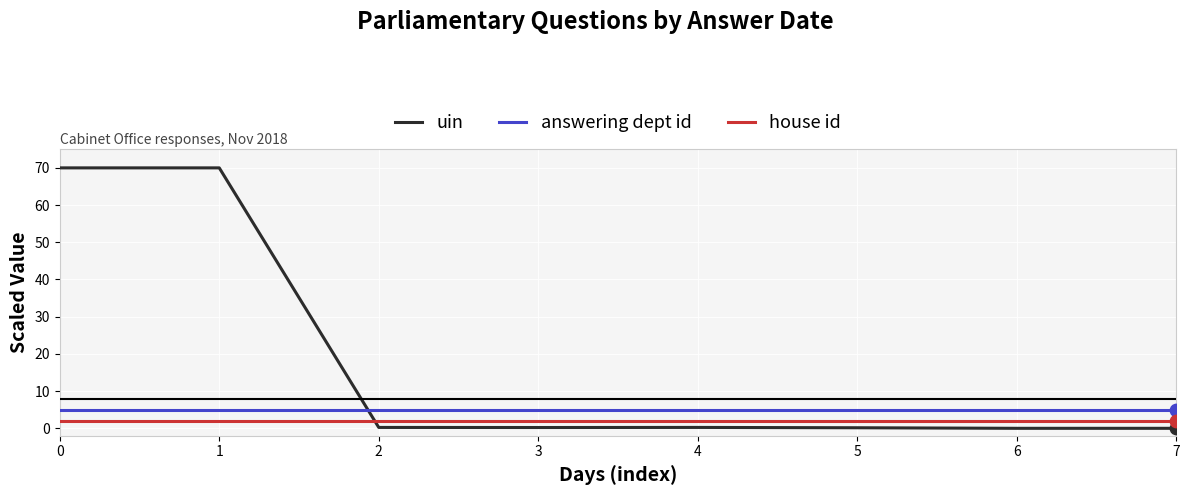

What is the spread (max minus min) of values at 6?

5.0